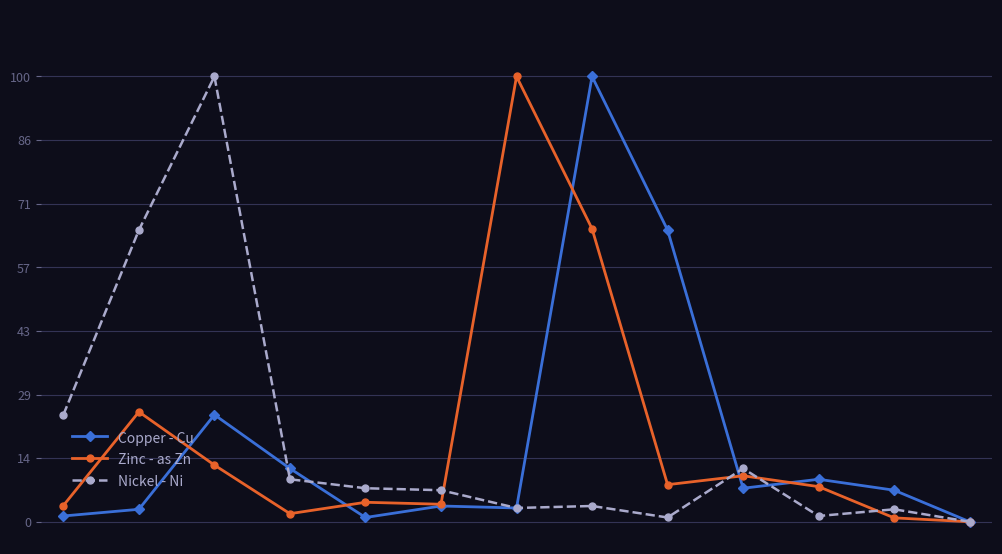

What is the average value of the Copper - Cu series?

18.3